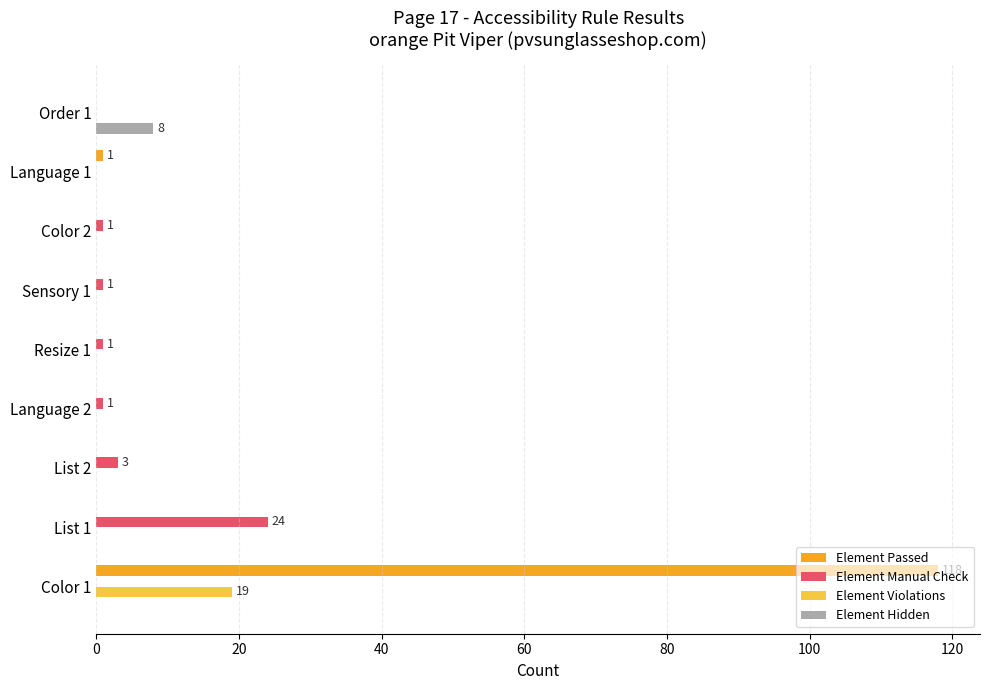

What is the sum of all Element Hidden values?

8